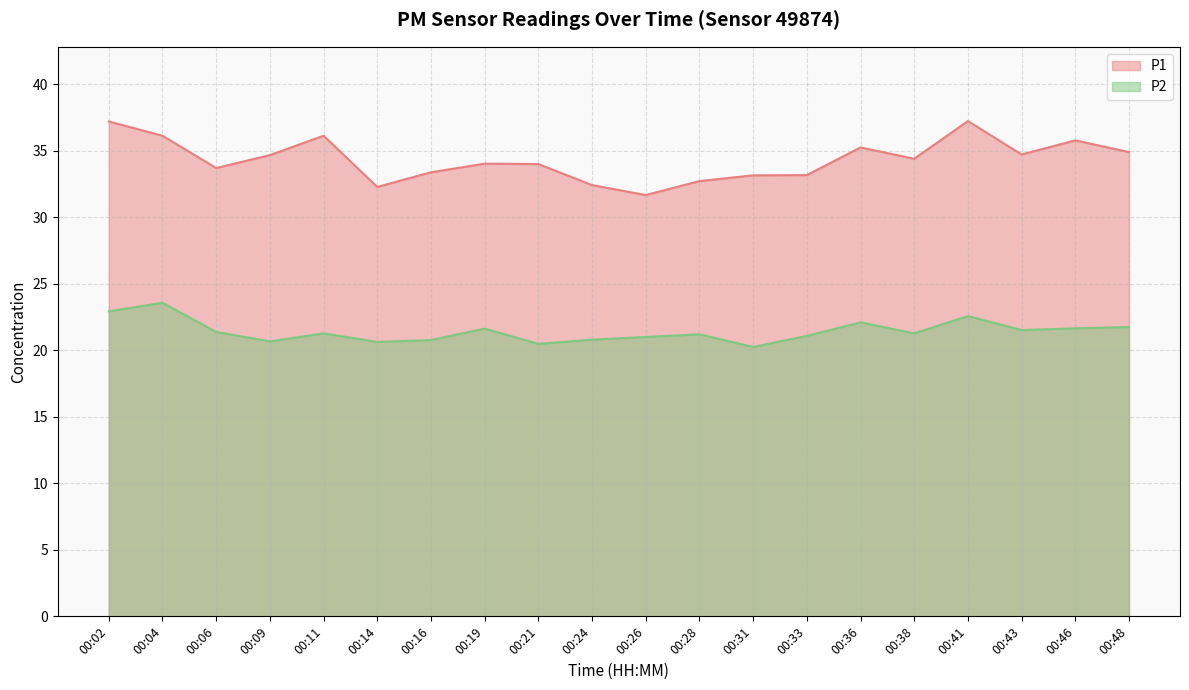

True or false: P2 and P1 intersect in this chart.

False